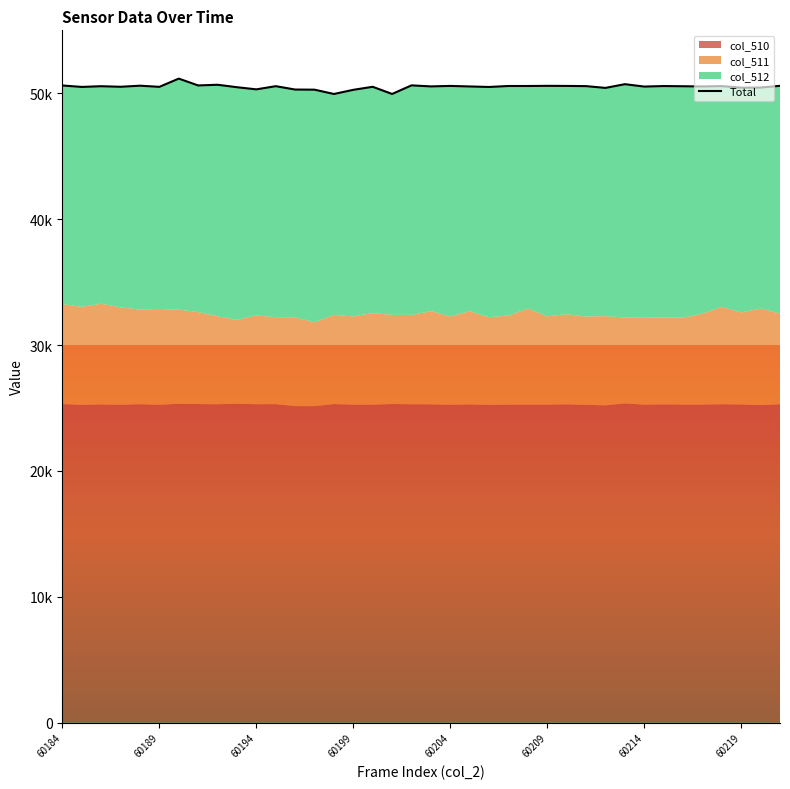

True or false: the data has more than 1 interior local peaks.

True